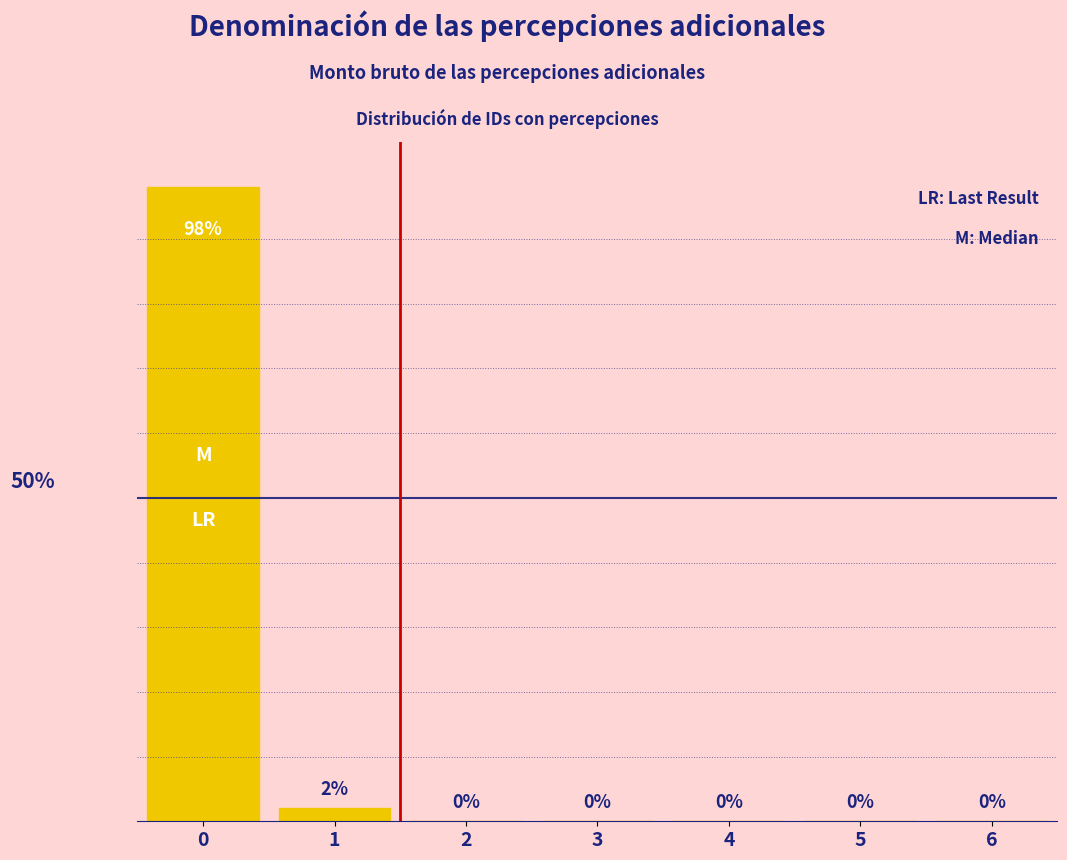

Count the number of values greater than 0.

2